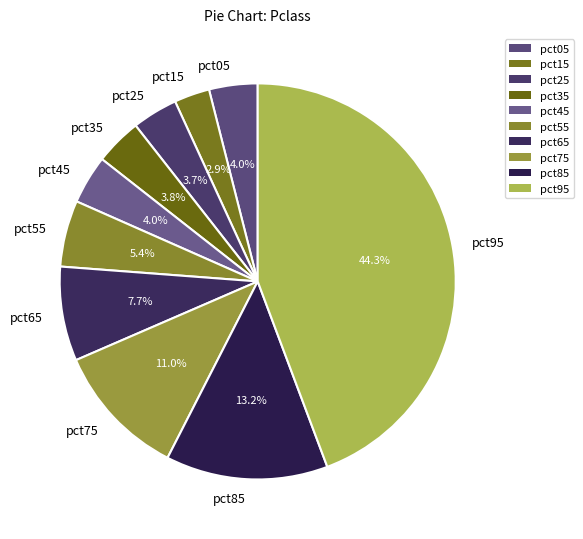

Count the number of slices in the pie.

10